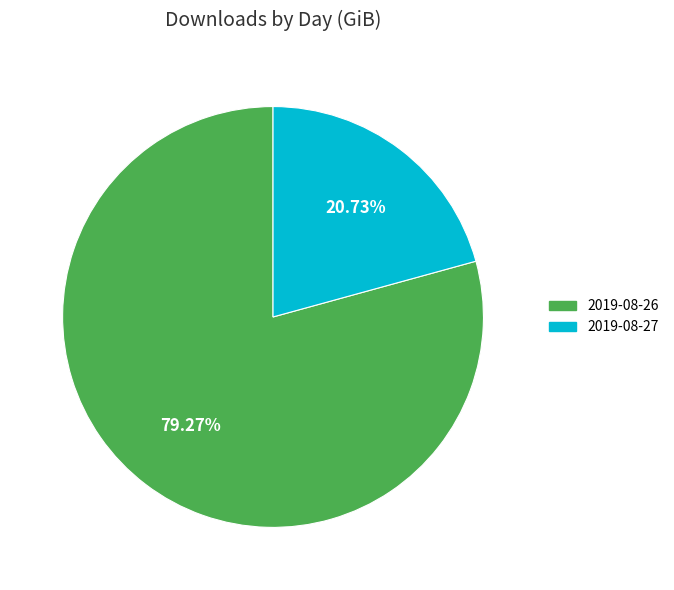

The 2019-08-27 slice represents 11% of the pie. True or false?

False